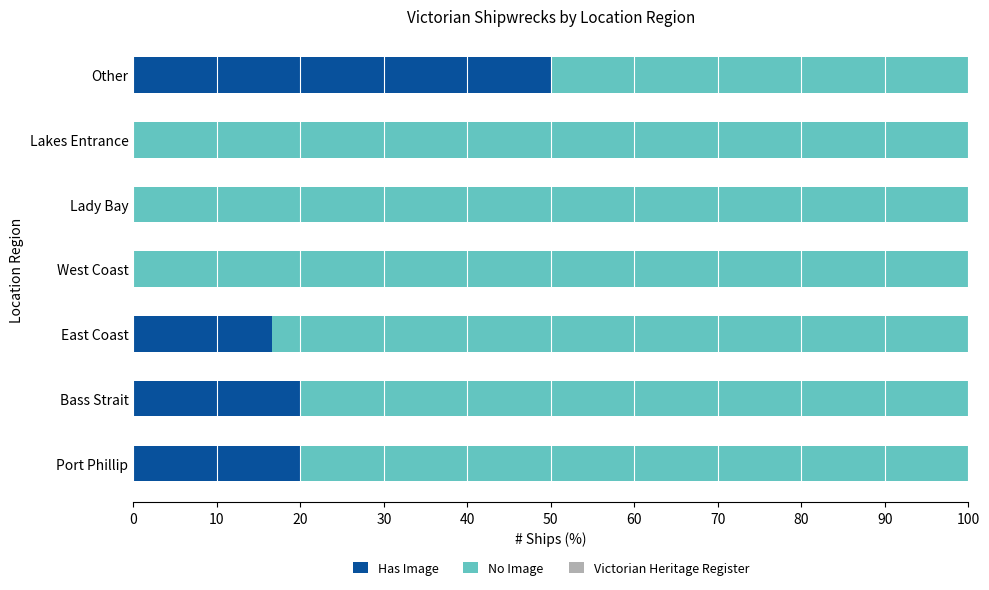

The value of Has Image at Bass Strait is 20.0. True or false?

True